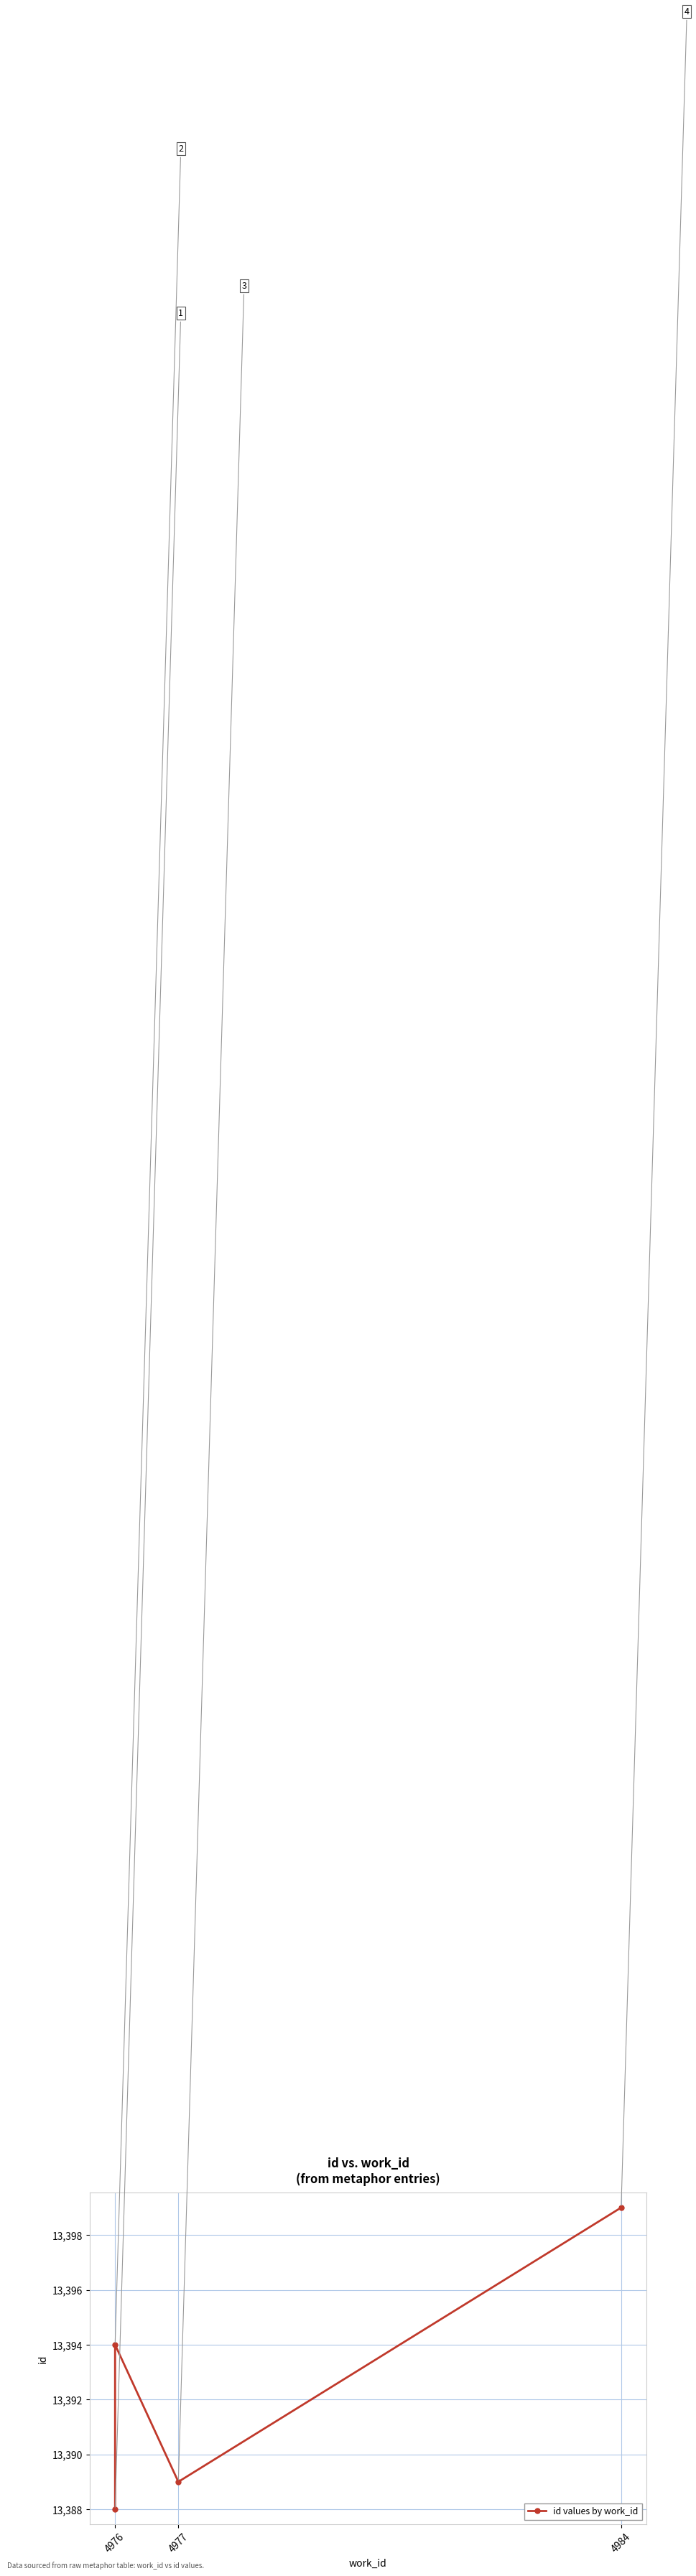

Does the chart have visible grid lines?

Yes